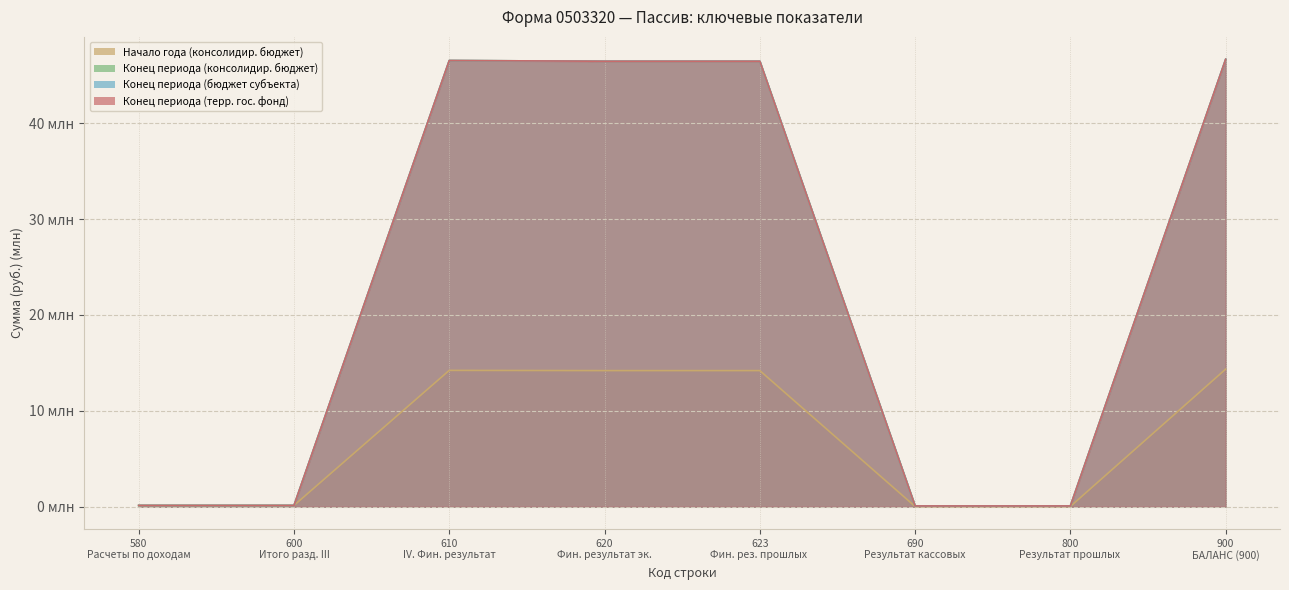

How many lines are shown in the chart?

4